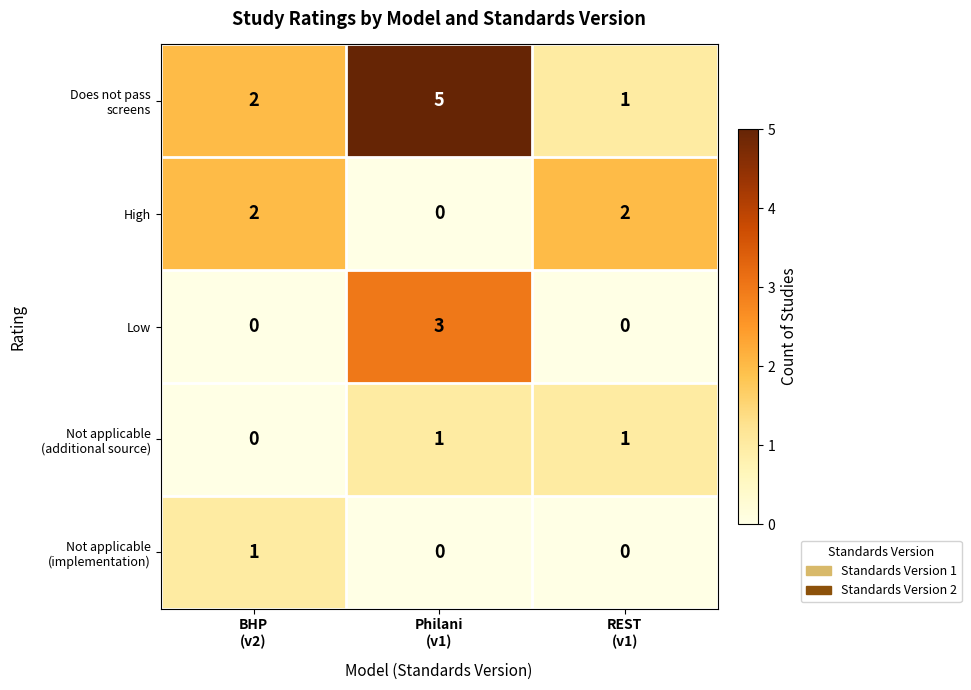

At how many categories does at least one series exceed 1?

3